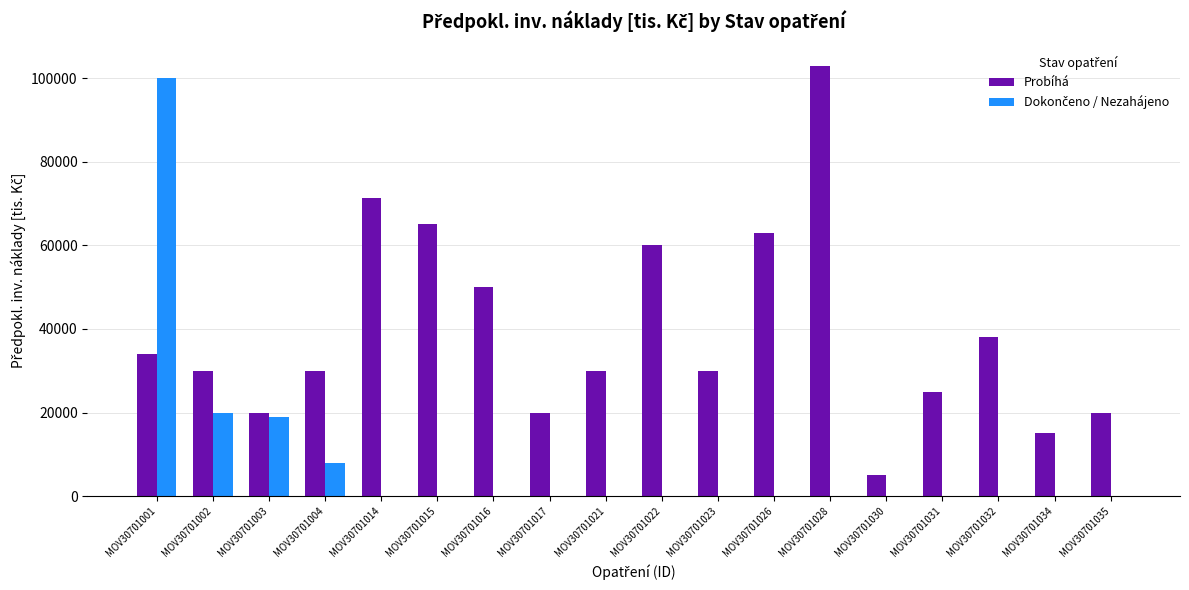

Between MOV30701031 and MOV30701035, which series saw the biggest shift?

Probíhá